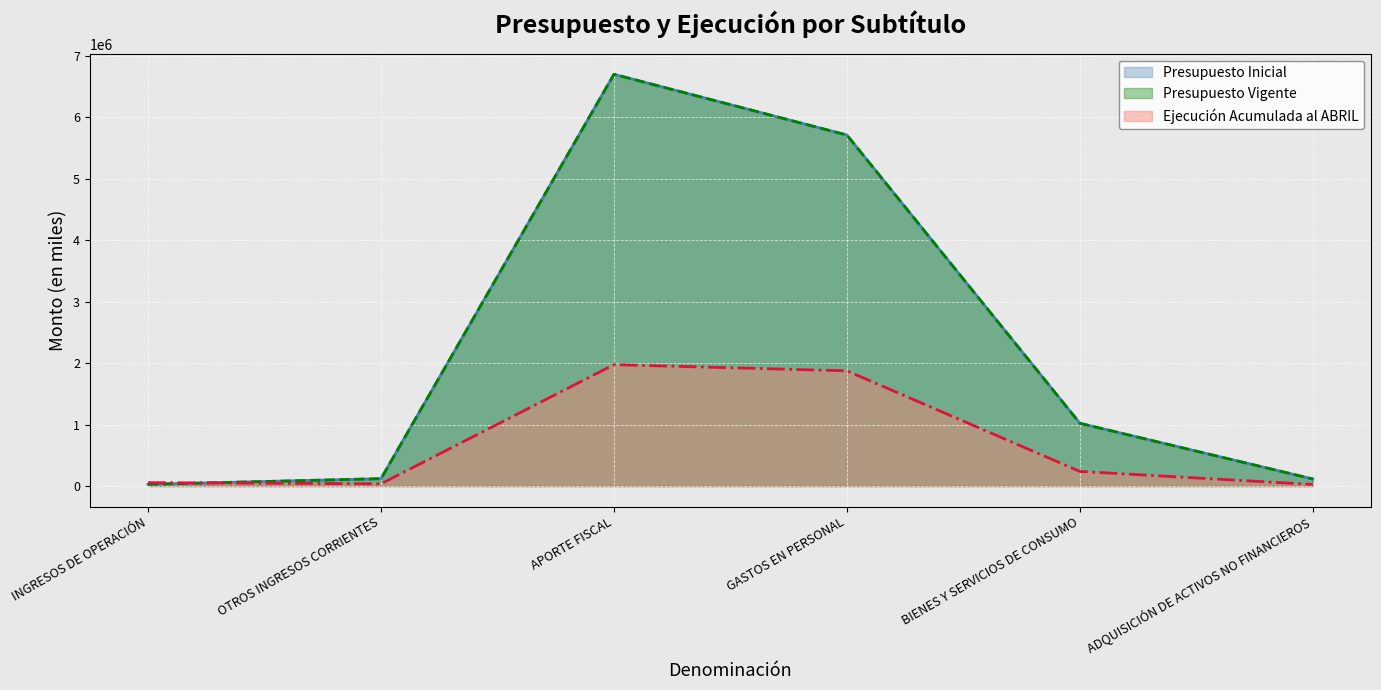

At which category does Ejecución Acumulada al ABRIL reach its first local valley?

OTROS INGRESOS CORRIENTES